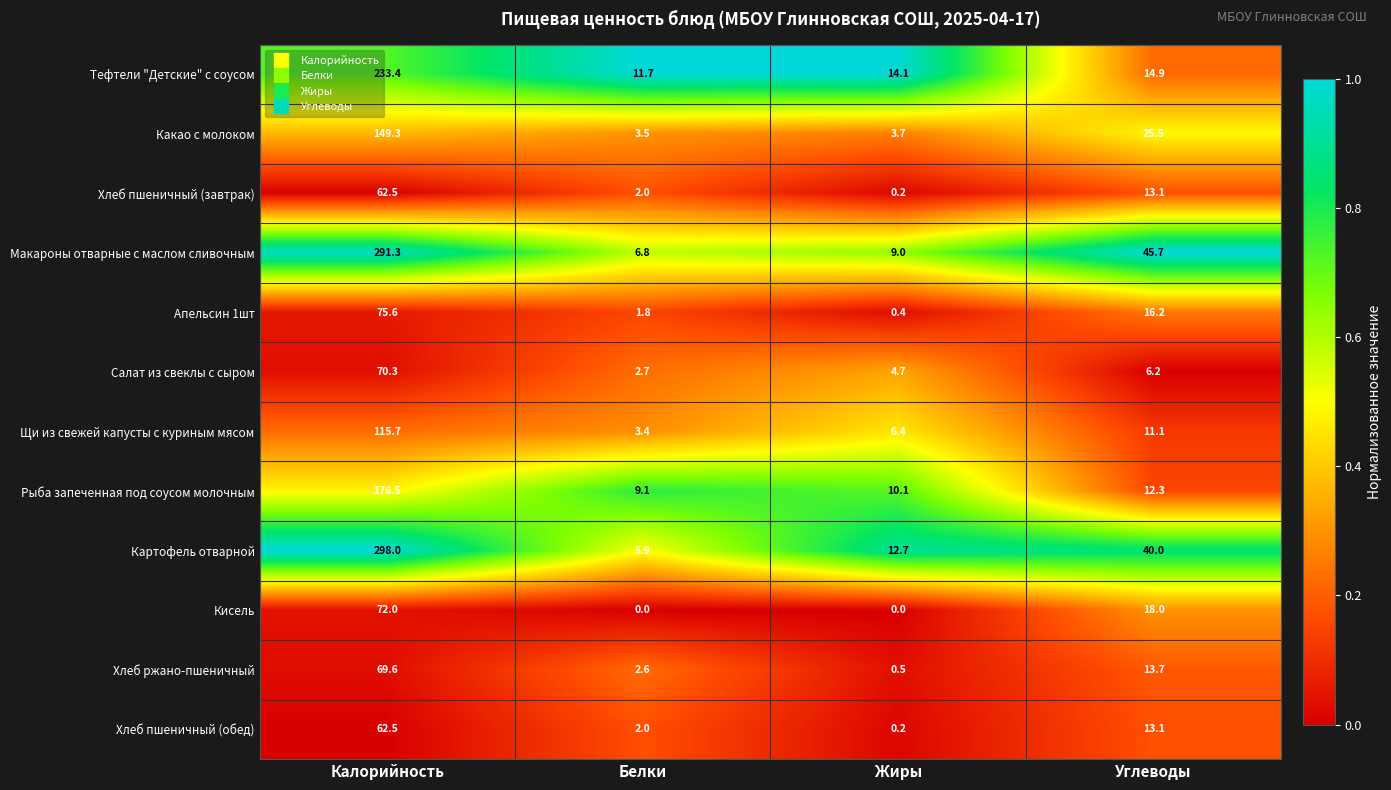

What is the maximum value for Рыба запеченная под соусом молочным?

176.5